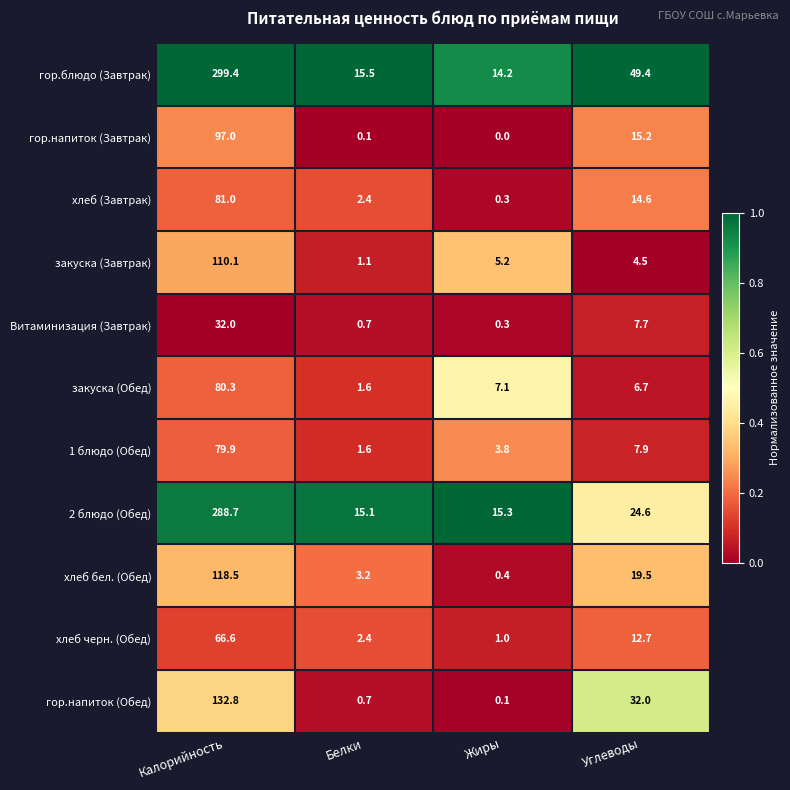

The value of хлеб бел. (Обед) at Калорийность is 31.8. True or false?

False